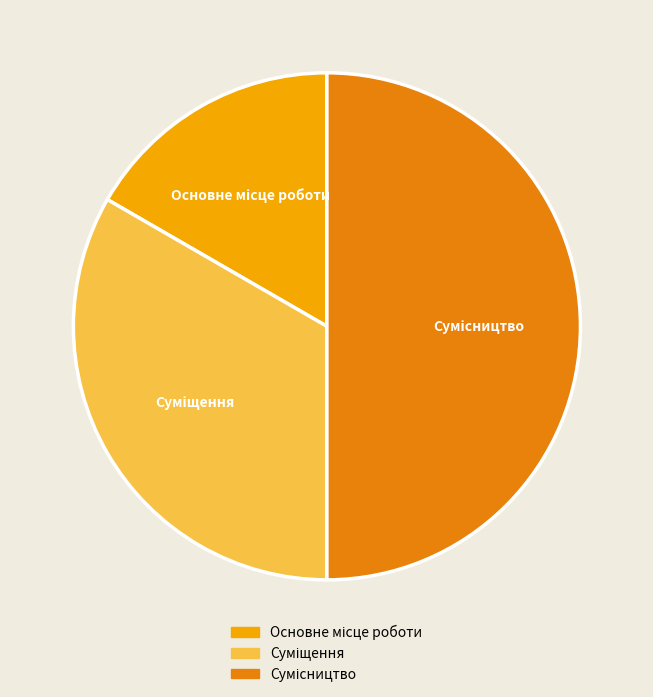

How many slices are in this pie chart?

3